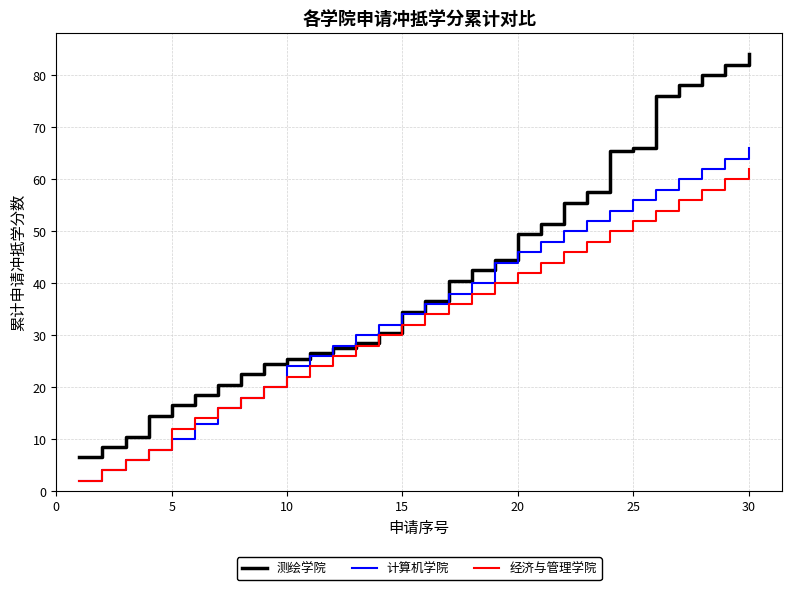

List the series in order of their overall mean, lowest first.

经济与管理学院, 计算机学院, 测绘学院